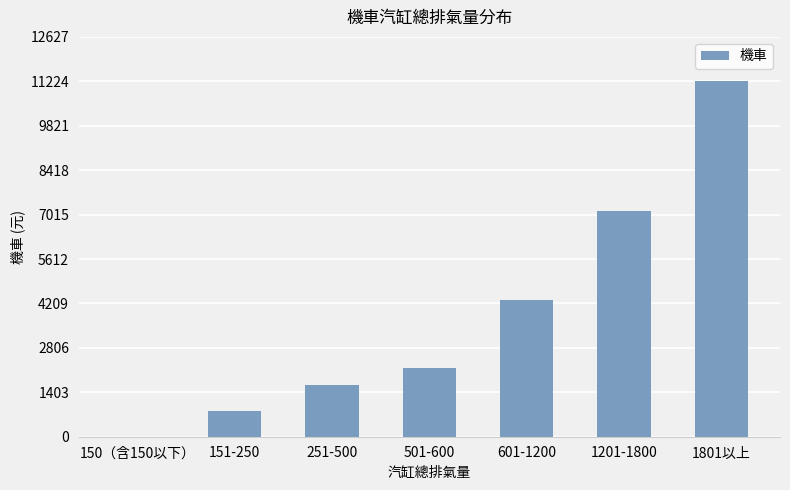

Between 1801以上 and 151-250, which is larger?

1801以上